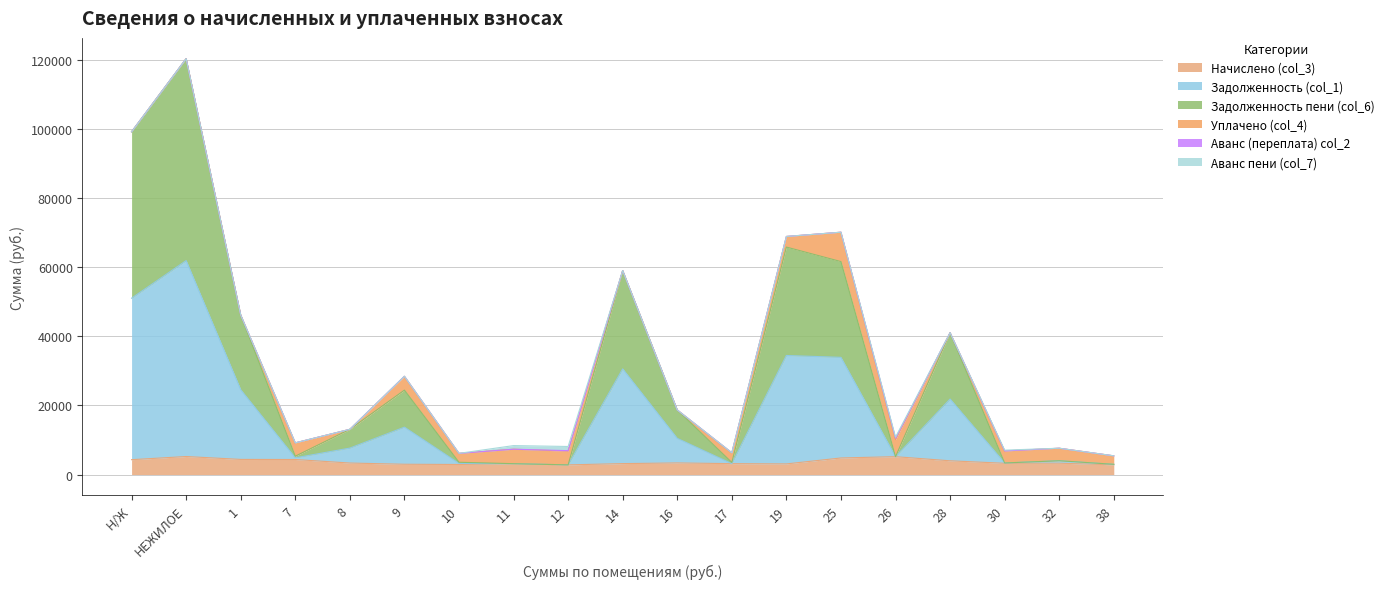

What is the minimum value for Начислено (col_3)?

2790.0